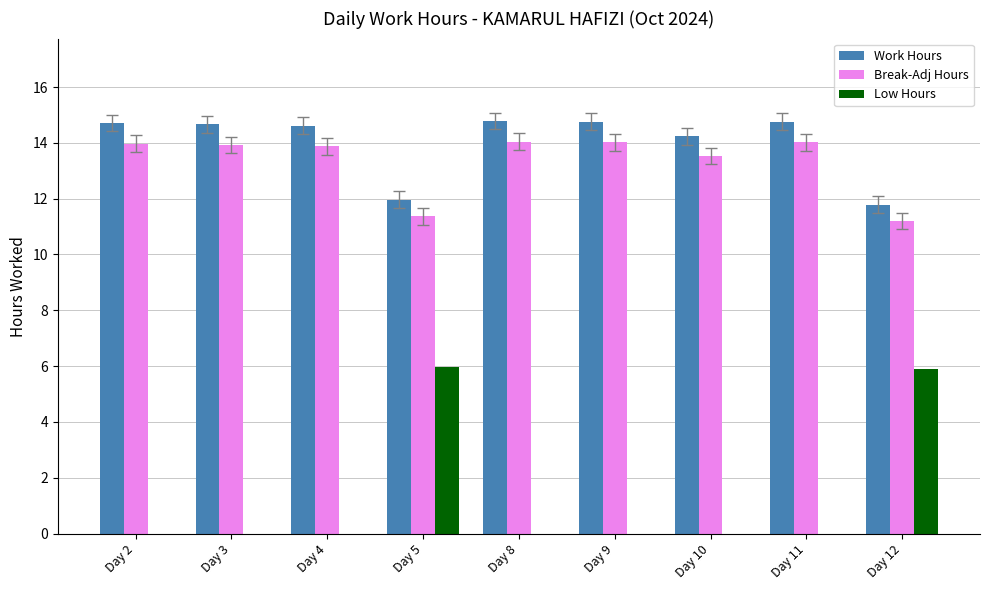

Is it true that Break-Adj Hours equals 14.0 at Day 8?

True